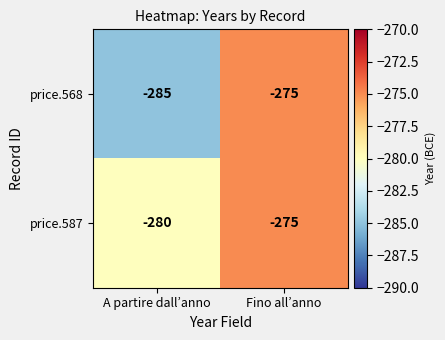

How many distinct data groups are displayed?

2